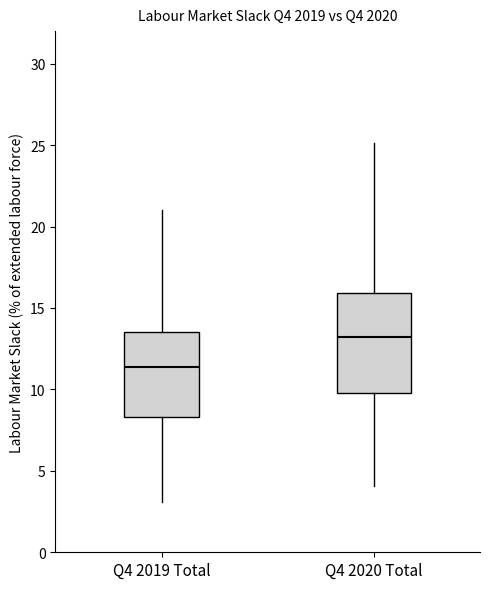

Which box's median line is the lowest?

Q4 2019 Total